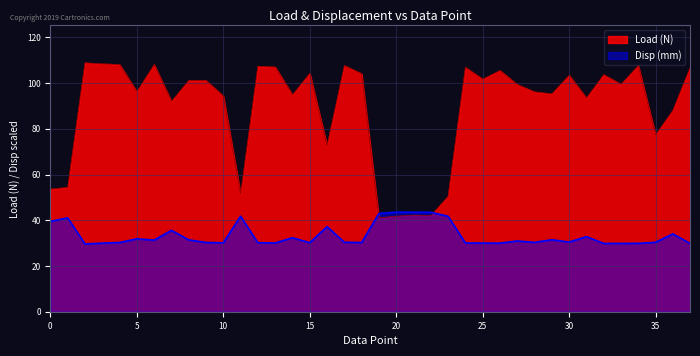

What are all the series names shown in the legend?

Load (N), Disp (mm)